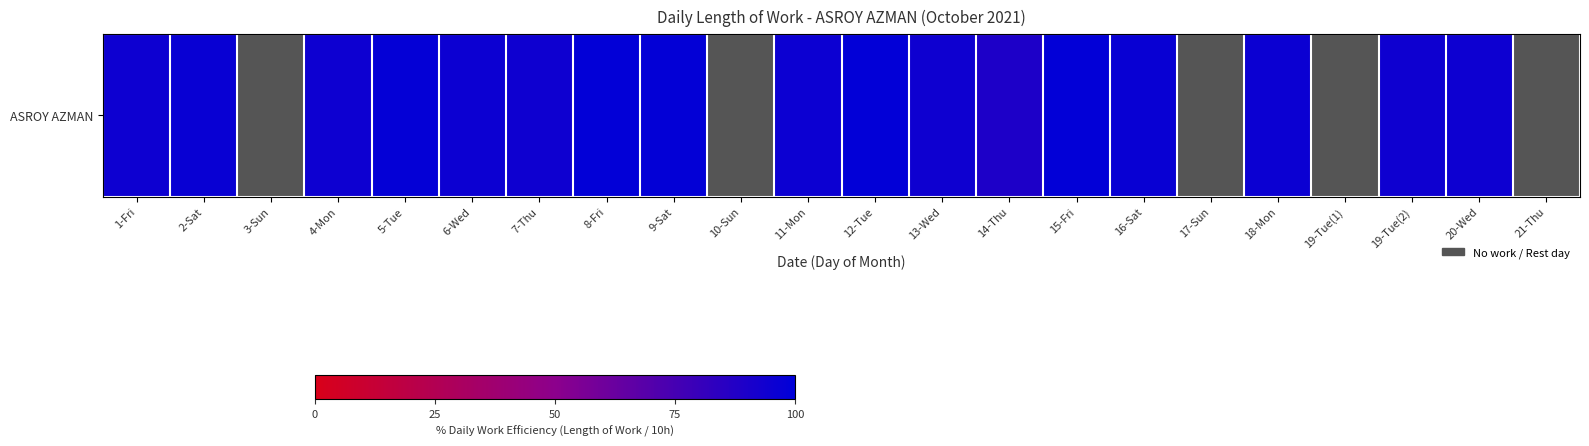

Rank the categories by value from lowest to highest.

3-Sun, 10-Sun, 17-Sun, 19-Tue(1), 21-Thu, 14-Thu, 7-Thu, 13-Wed, 19-Tue(2), 1-Fri, 4-Mon, 20-Wed, 6-Wed, 11-Mon, 18-Mon, 2-Sat, 16-Sat, 5-Tue, 9-Sat, 8-Fri, 15-Fri, 12-Tue